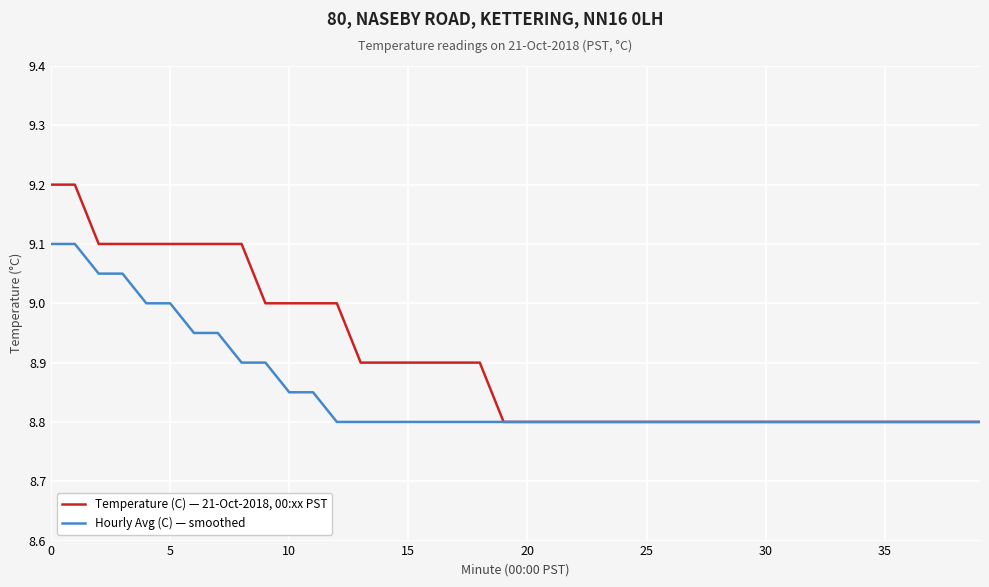

Which series has the largest total across all categories?

Temperature (C) — 21-Oct-2018, 00:xx PST